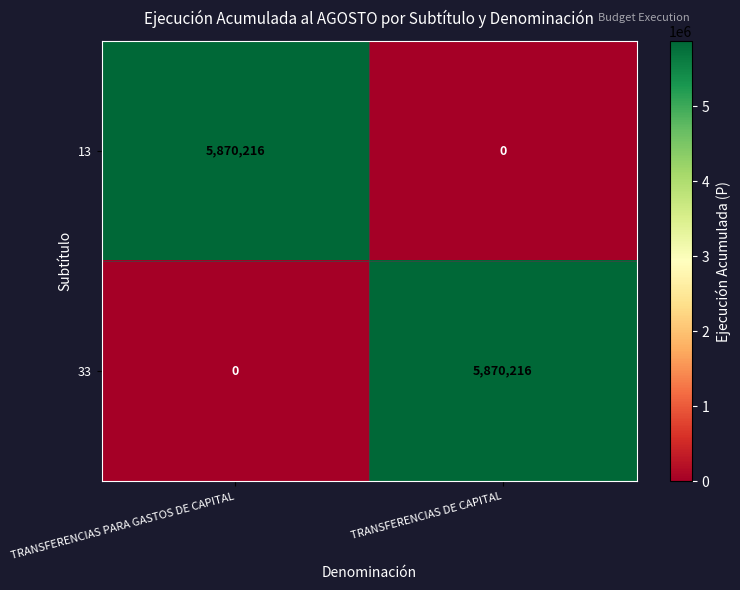

What is the sum of the 13 values at TRANSFERENCIAS DE CAPITAL and TRANSFERENCIAS PARA GASTOS DE CAPITAL?

5870216